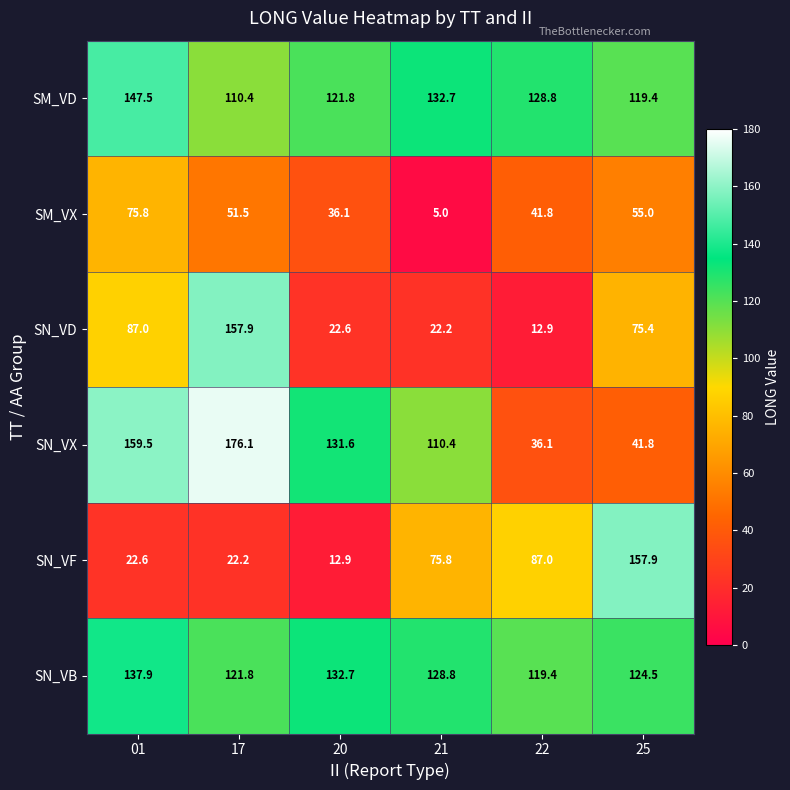

Is the value of SM_VX at 21 greater than the value of SN_VD at 20?

No